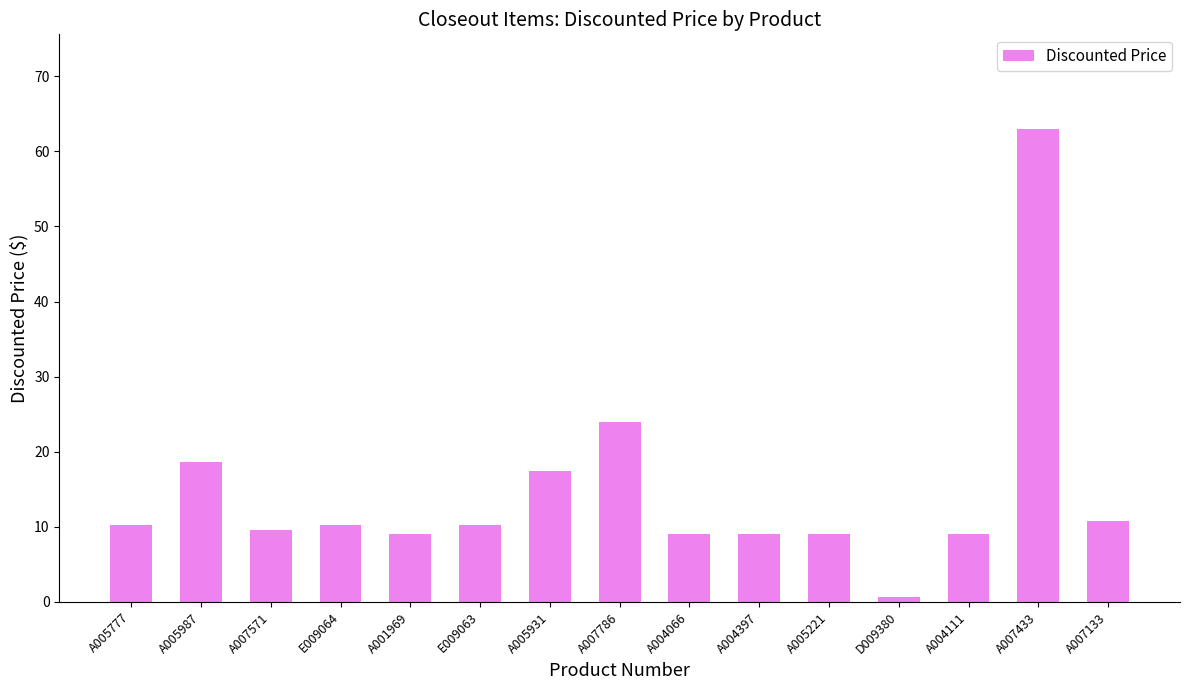

What is the average value?

14.6